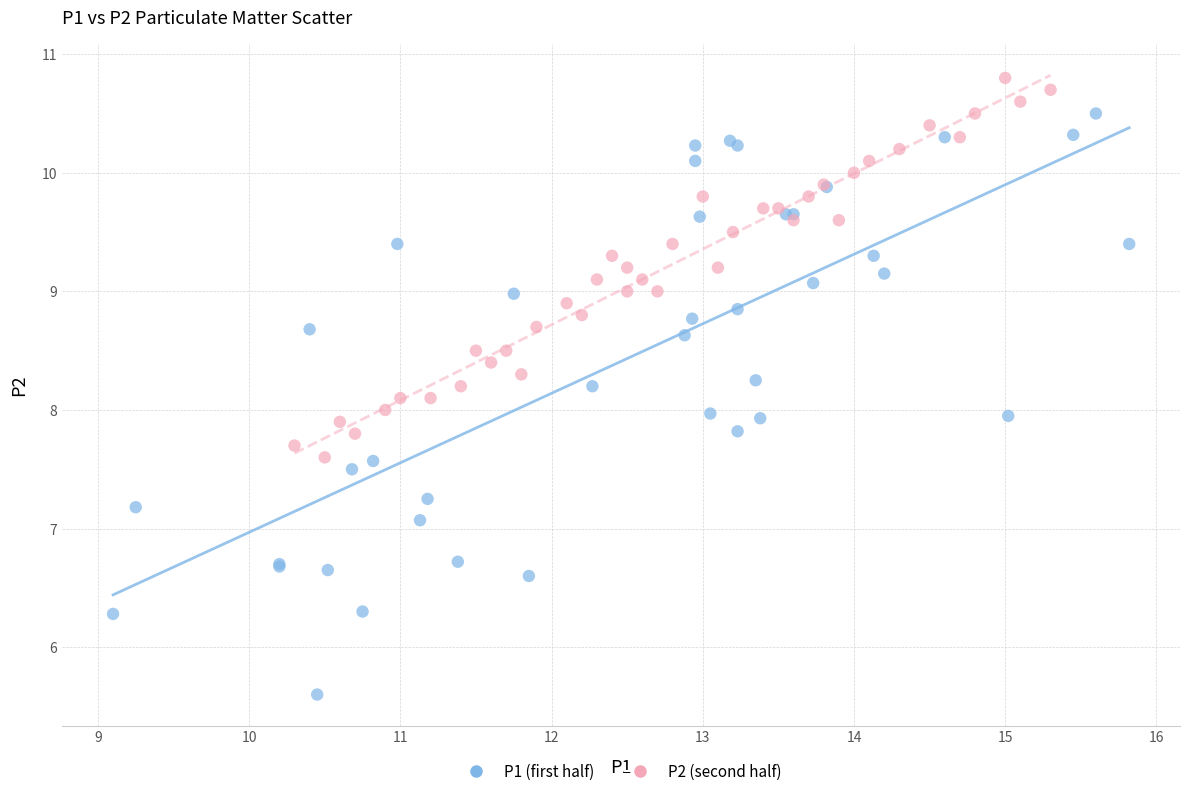

Which series contains the highest Y value?

P2 (second half)